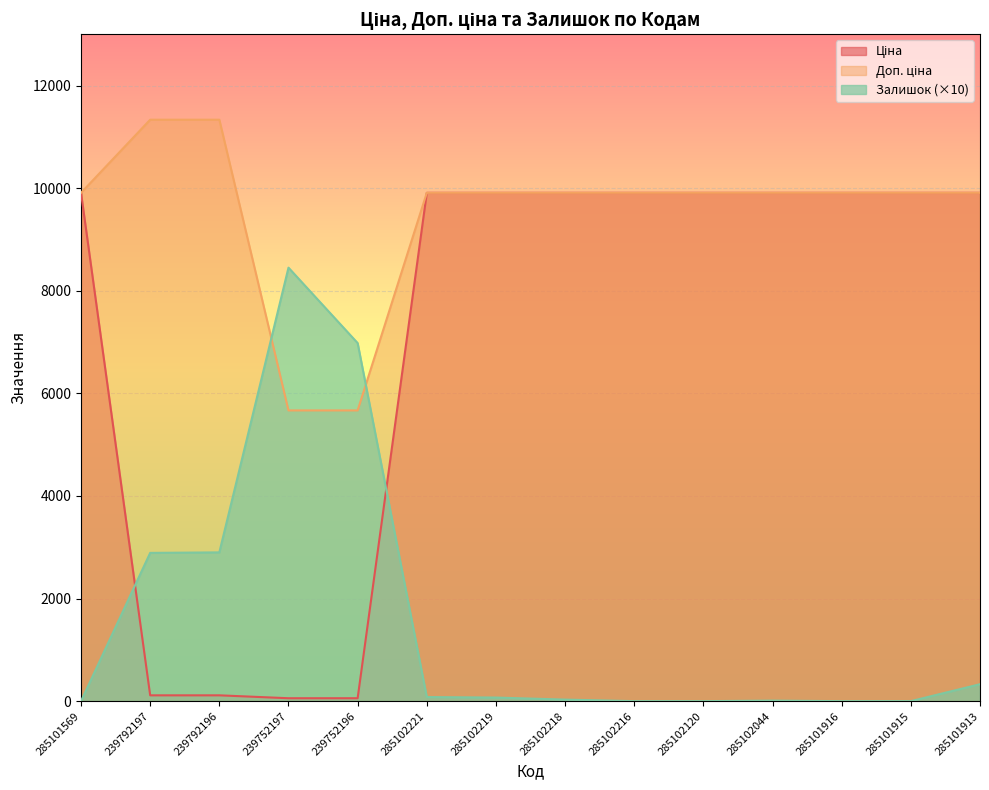

What is the sum of the Ціна values at 285102120 and 285102219?

19817.0